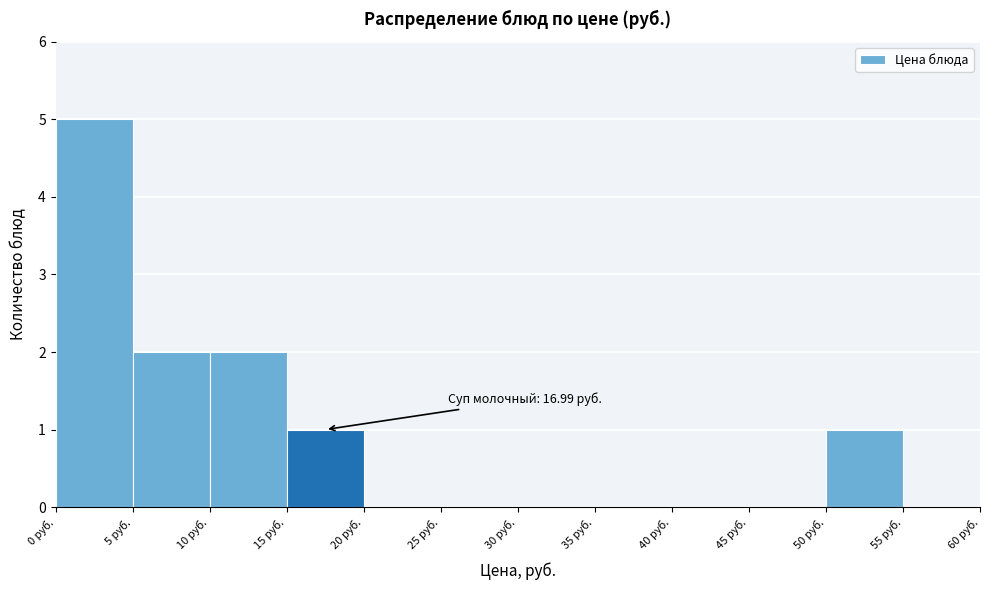

Over which range of the x-axis is the bar tallest?

0 to 5